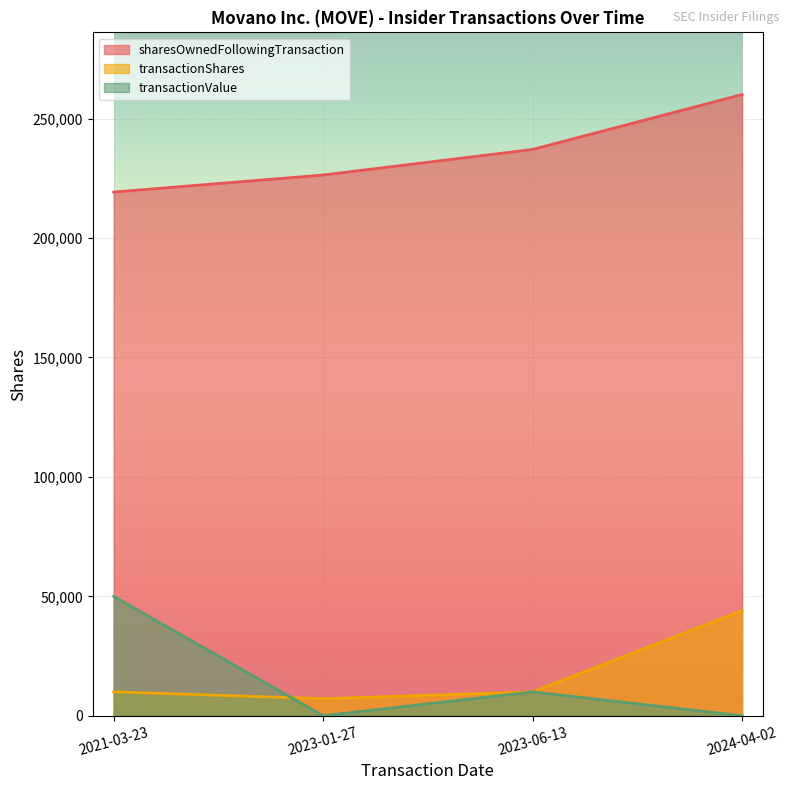

Count the transactionValue values in the range 0 to 50000.

4